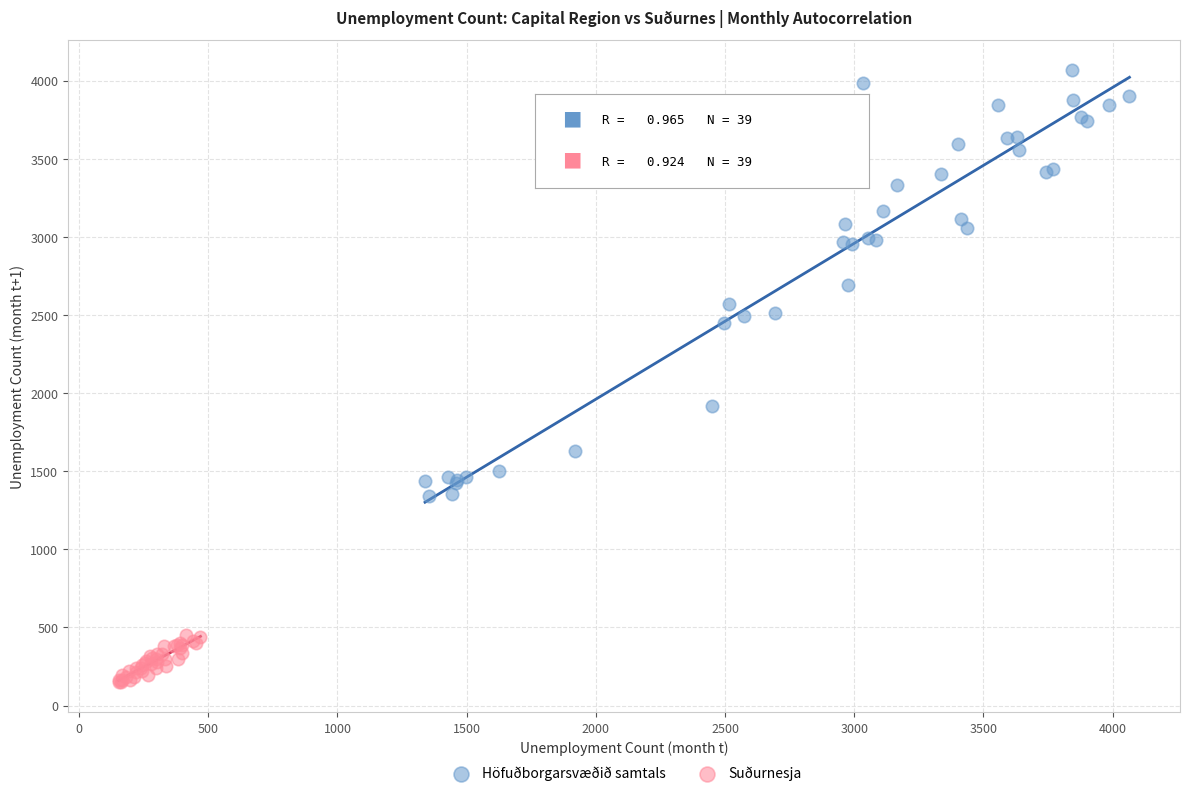

What are all the series names shown in the legend?

Höfuðborgarsvæðið samtals, Suðurnesja